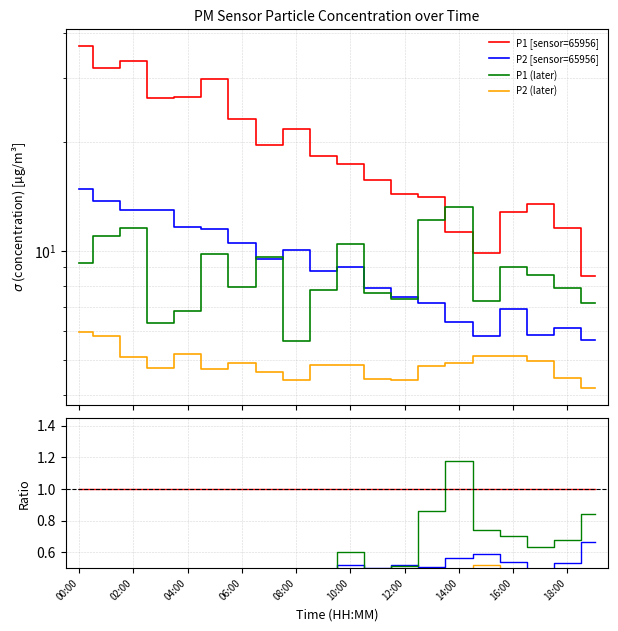

What are all the series names shown in the legend?

P1 [sensor=65956], P2 [sensor=65956], P1 (later), P2 (later)